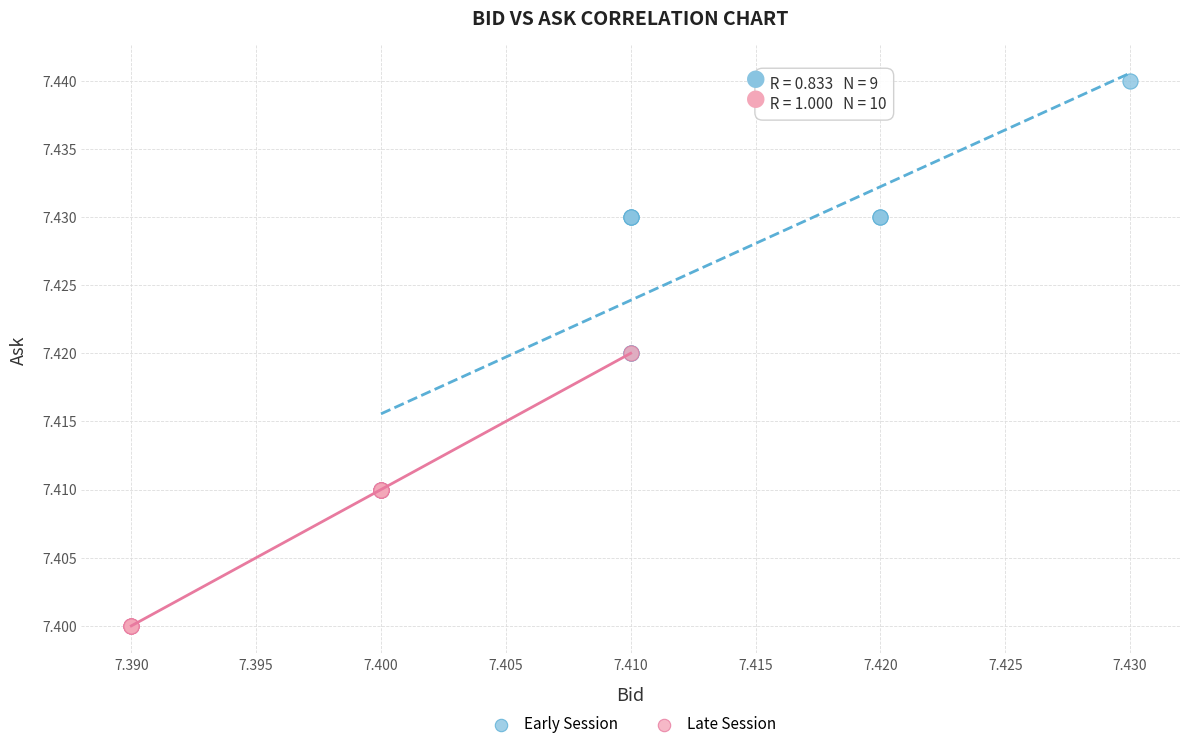

Which series contains the highest Y value?

Early Session